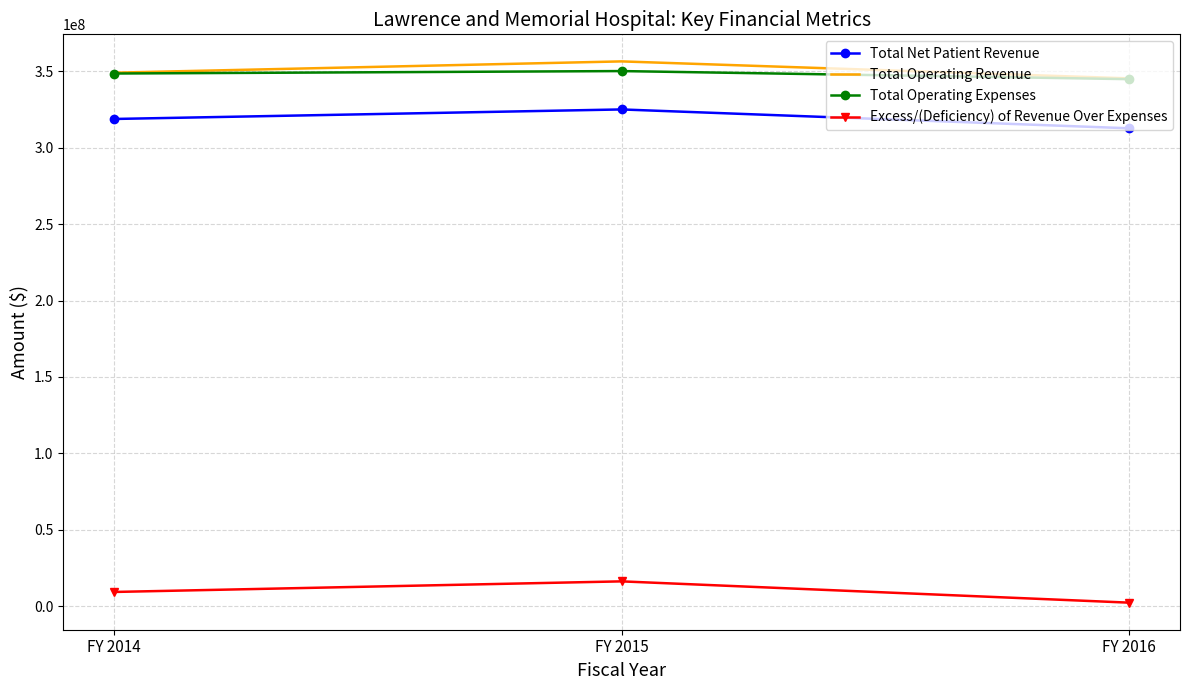

Which series has the largest range (max minus min)?

Excess/(Deficiency) of Revenue Over Expenses